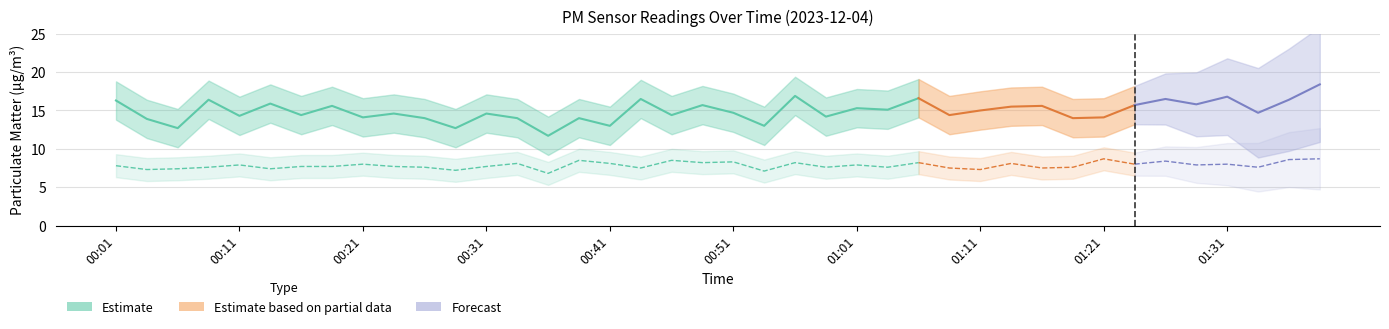

What is the difference between the maximum and minimum values in the P2 series?

1.9